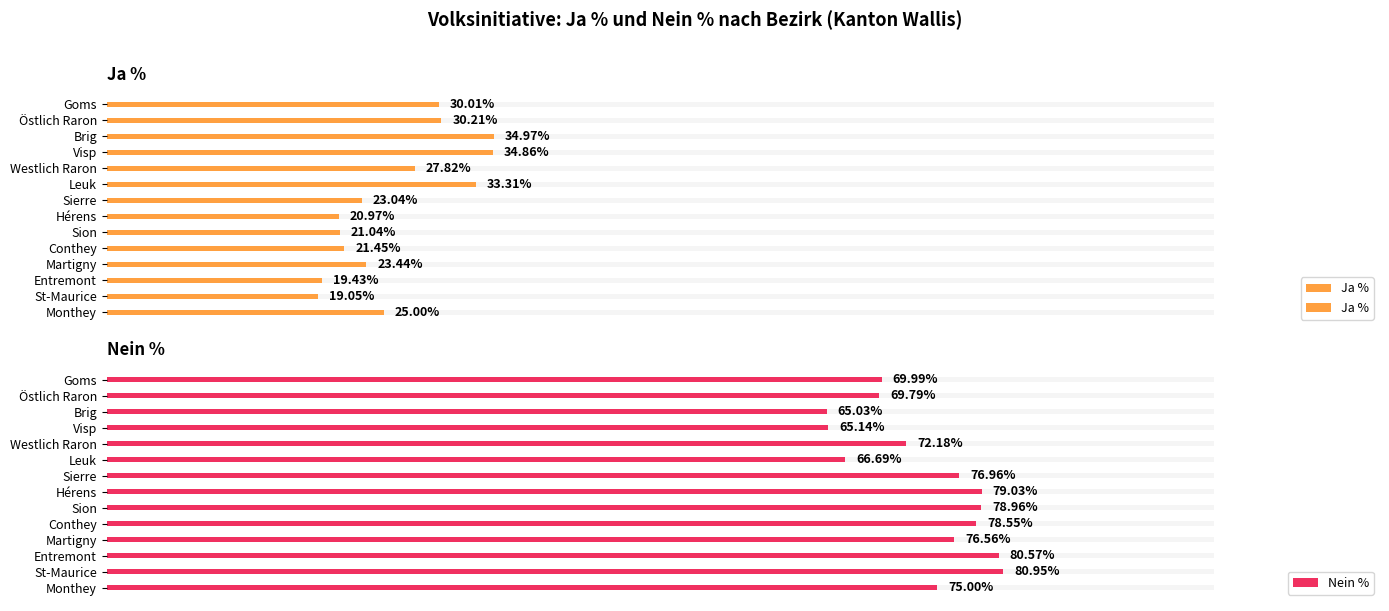

What is the lowest value of the Nein % series?

65.0